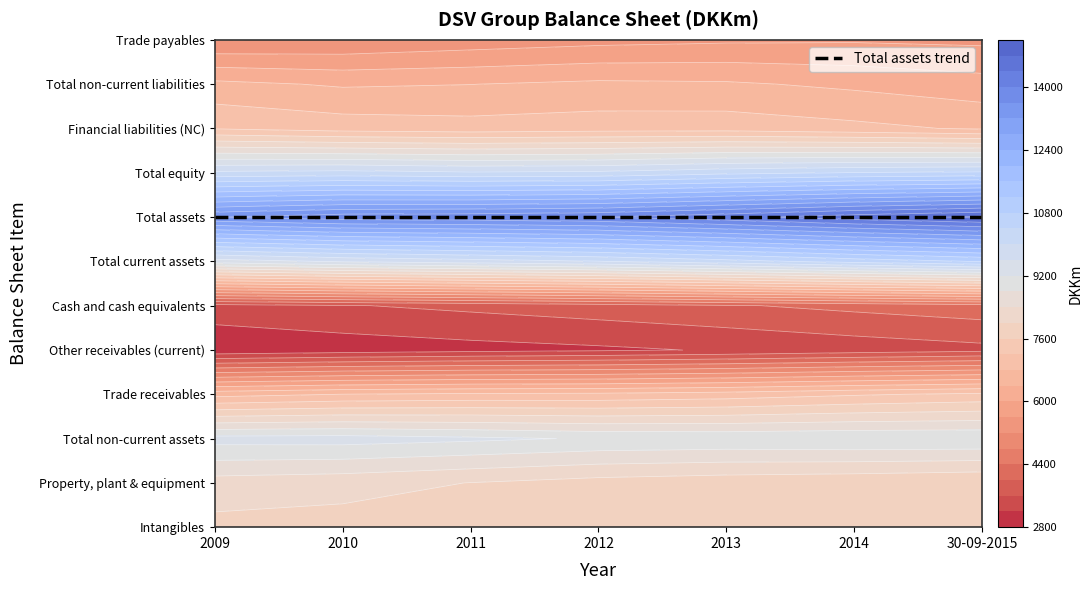

Which category has the highest value in the Cash and cash equivalents series?

2013